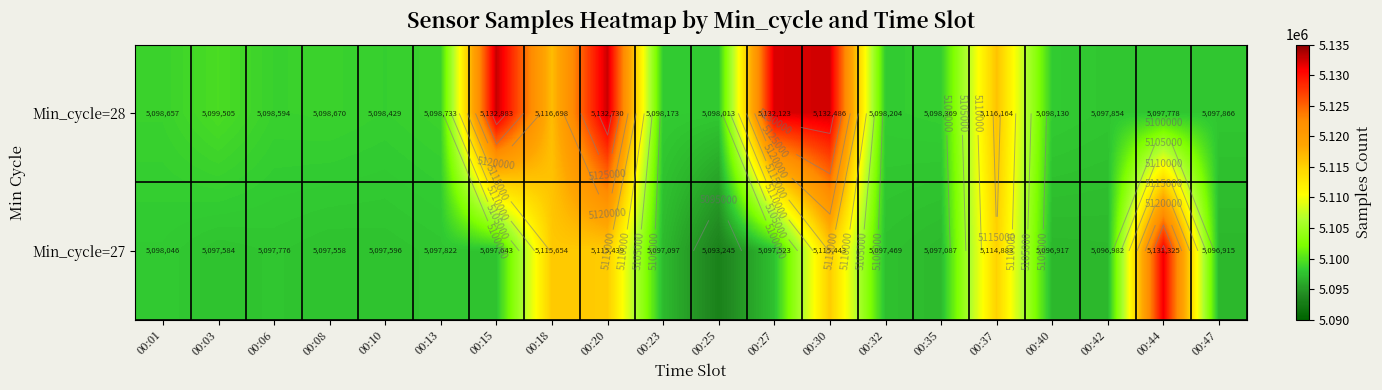

What value does the Min_cycle=28 series have at 00:37?

5116164